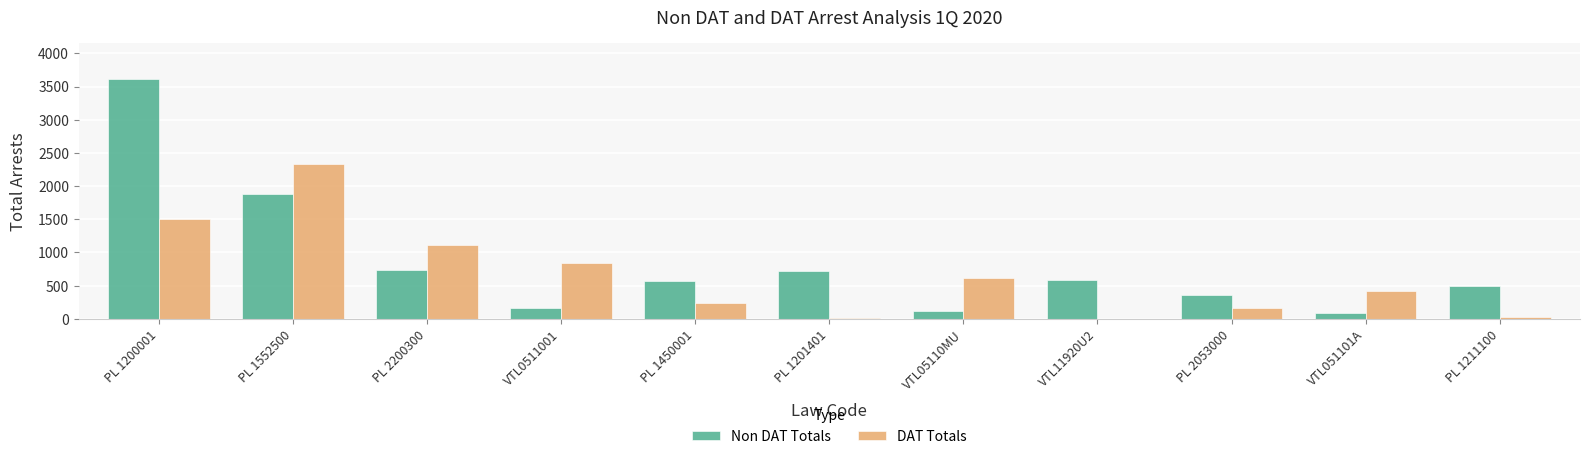

What is the sum of all DAT Totals values?

7264